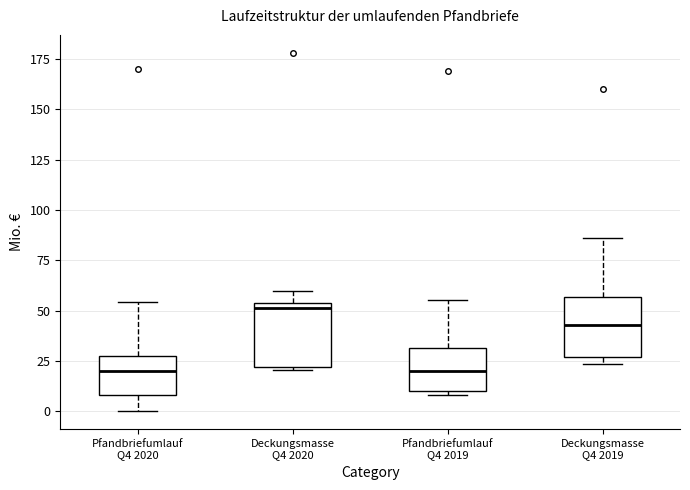

Reading left to right, read every box against the y-axis: the position of its median line, the range the box covers, and the ends of its whiskers. The values are not printed on the chart, so give them approximately, as read against the axis.

Pfandbriefumlauf Q4 2020: median 20, box 10 to 30, whiskers 0 to 55
Deckungsmasse Q4 2020: median 50, box 20 to 55, whiskers 20 (just below the box's lower edge) to 60
Pfandbriefumlauf Q4 2019: median 20, box 10 to 30, whiskers 10 (just below the box's lower edge) to 55
Deckungsmasse Q4 2019: median 45, box 25 to 55, whiskers 25 (just below the box's lower edge) to 85